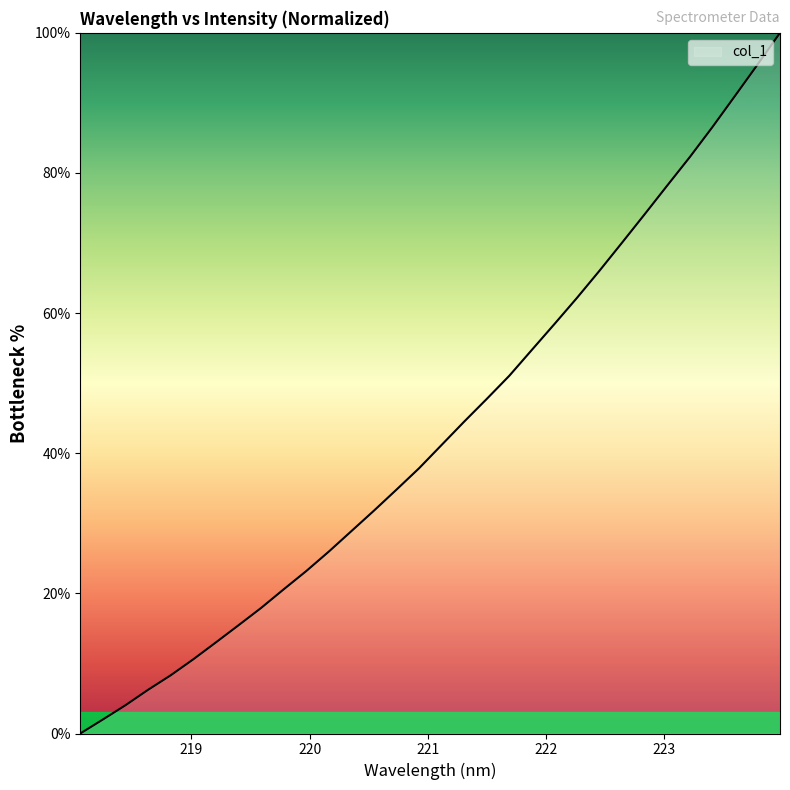

What is the greatest value displayed?

100.0